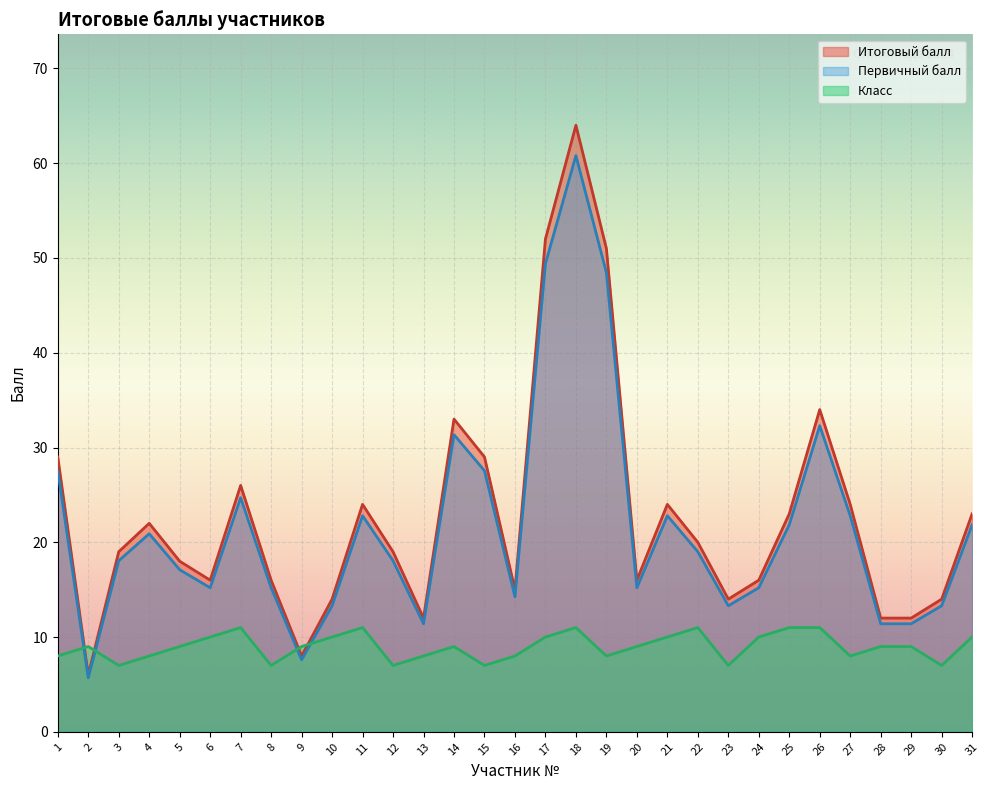

Which category has the highest value in the Класс series?

7